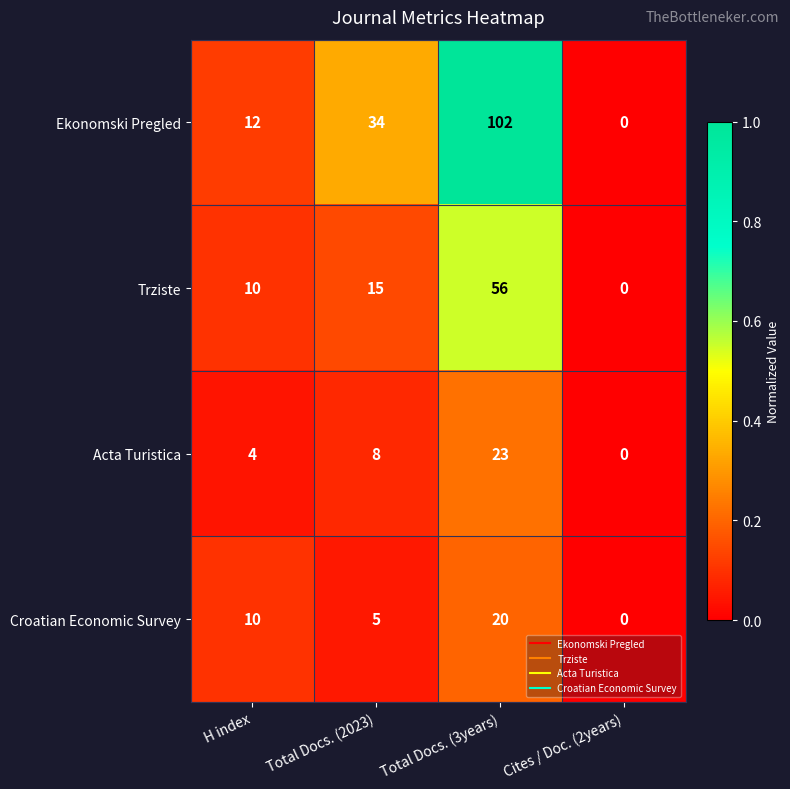

What is the approximate value of Ekonomski Pregled at H index, to the nearest 10?

10